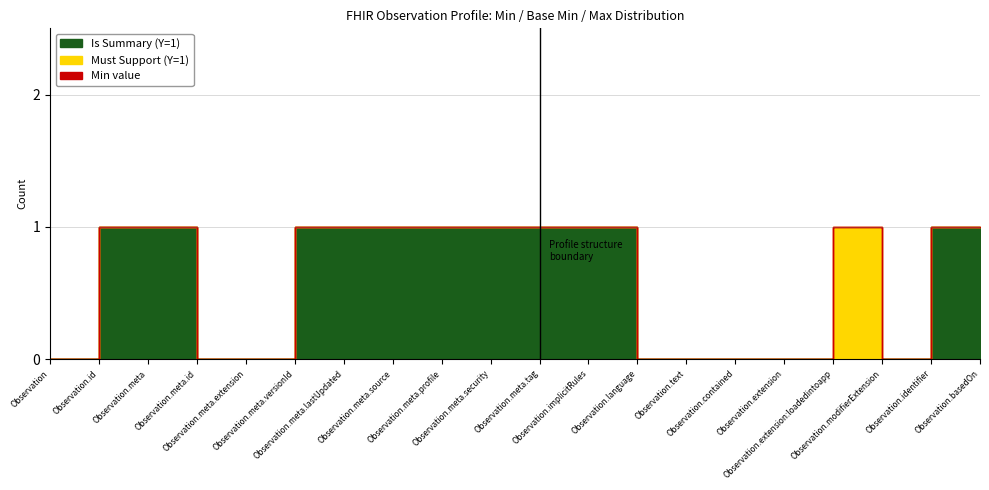

What position from the right is Observation.language?

8